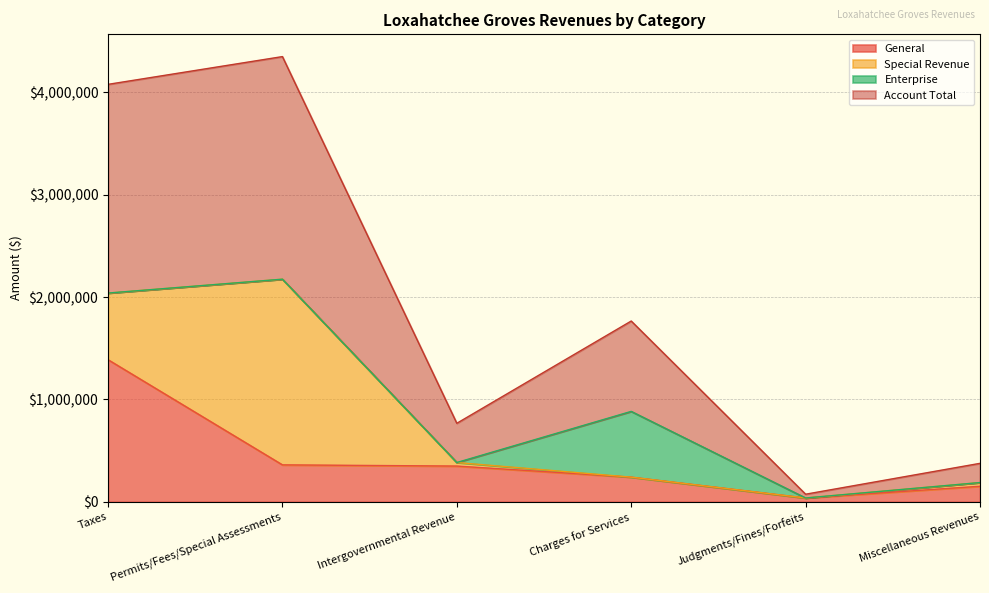

True or false: General and Account Total cross at least once.

False